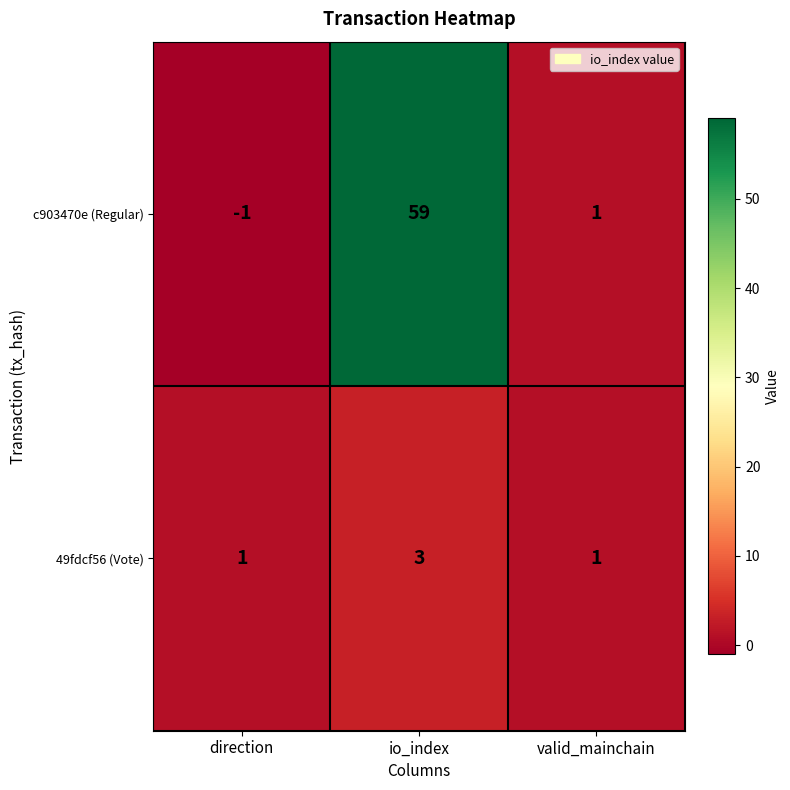

What is the difference between the maximum and minimum values in the c903470e (Regular) series?

60